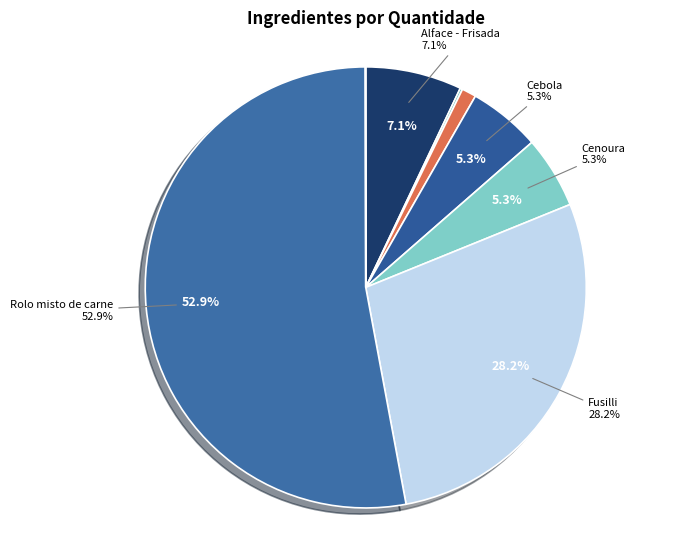

Rank the categories by value from lowest to highest.

Sal, Alho, Azeite virgem extra, Cebola, Cenoura, Alface - Frisada, Fusilli, Rolo misto de carne